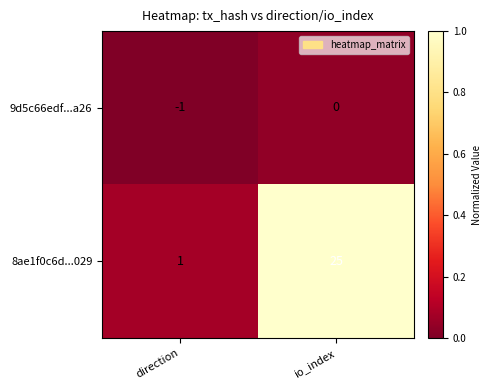

Count the number of data series in this chart.

2